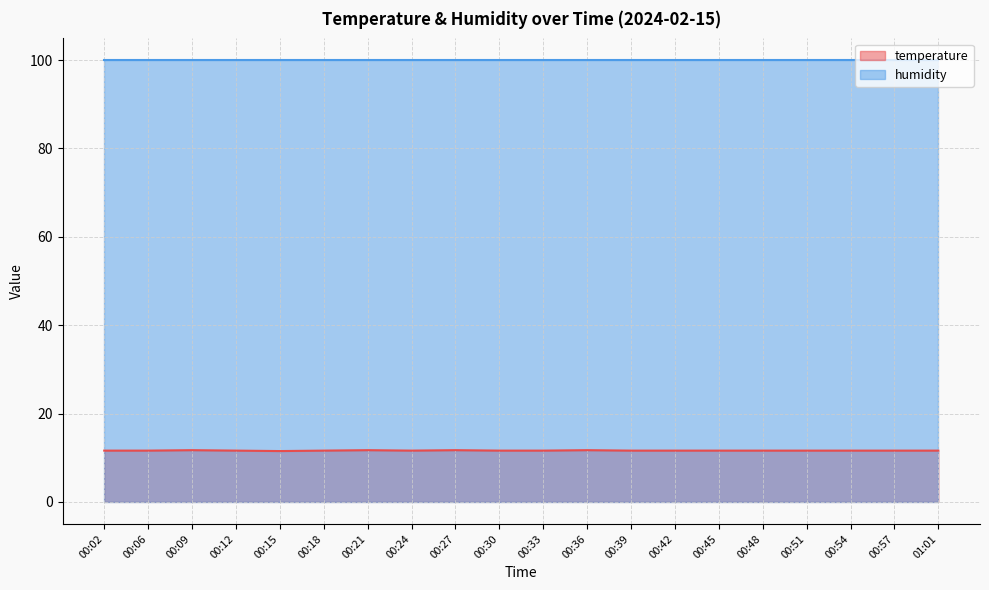

How many lines are shown in the chart?

2